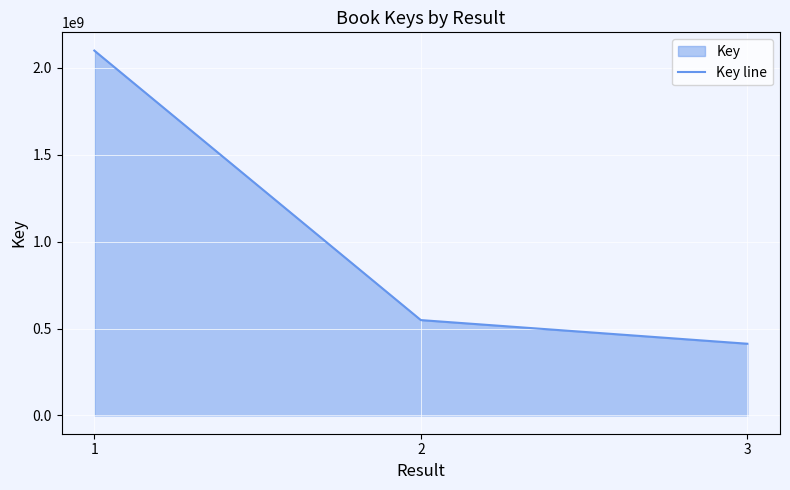

Approximately how many times larger is the value at 2 compared to 1?

0.3